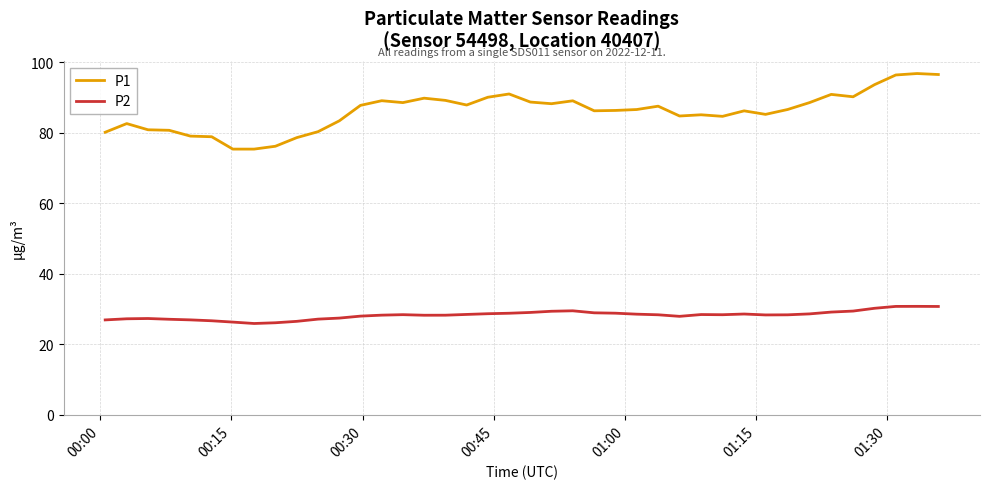

What is the difference between the maximum and minimum values in the P2 series?

4.9